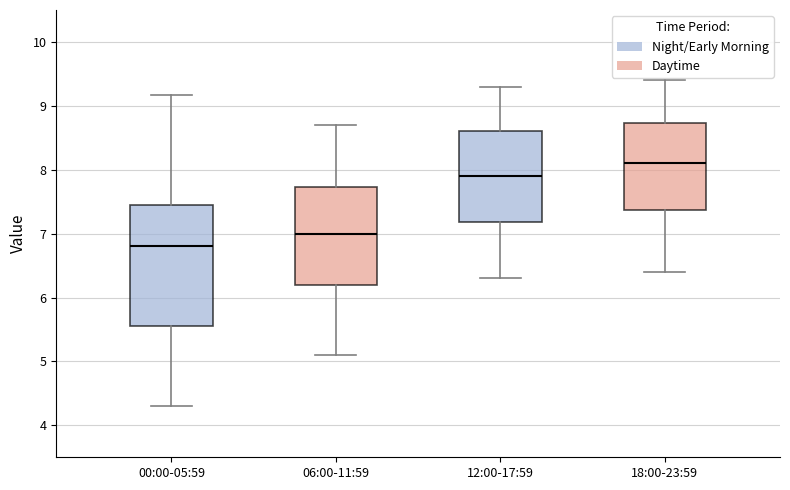

Which box is the tallest, from its lower edge to its upper edge?

00:00-05:59